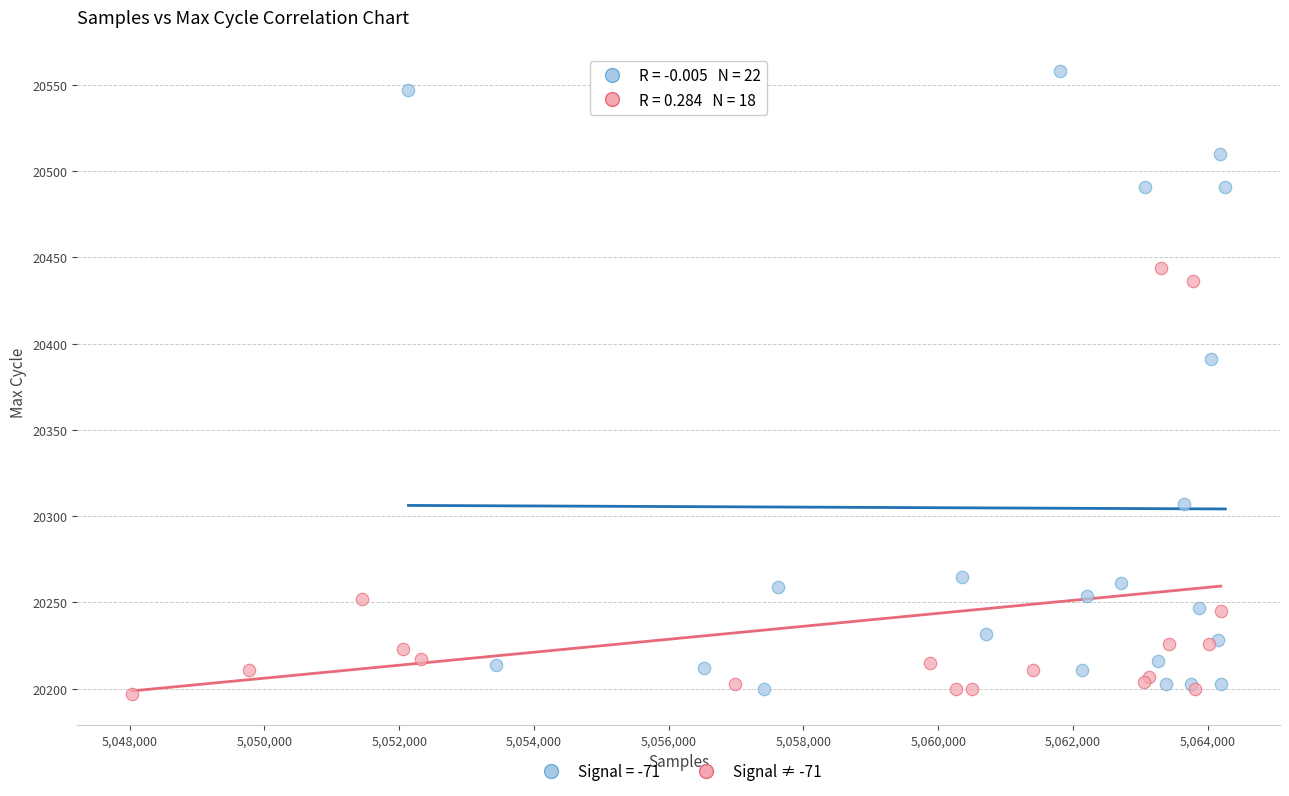

Which series reaches the maximum Y coordinate?

Signal = -71